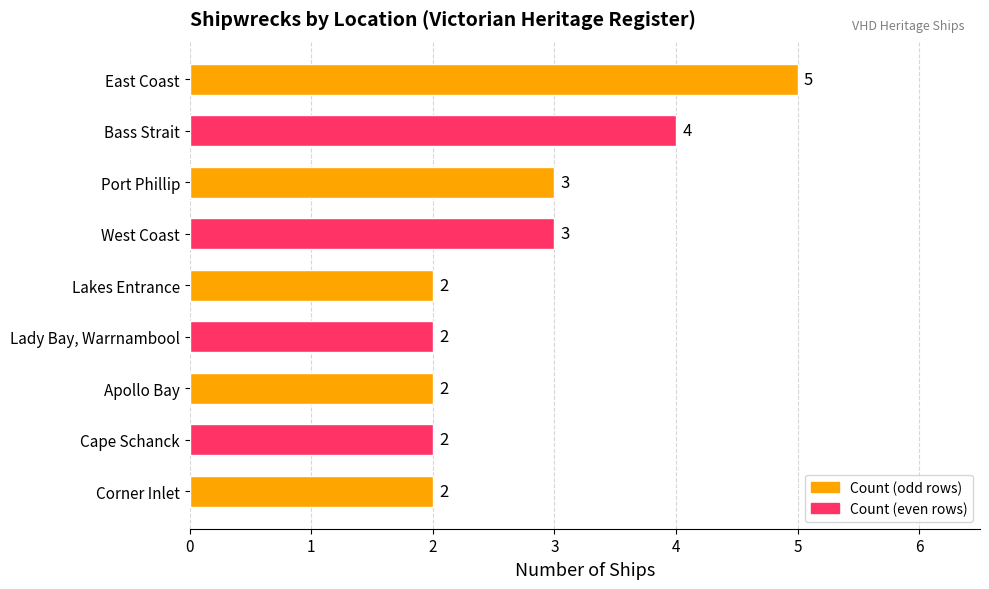

How many bars are there in total?

9